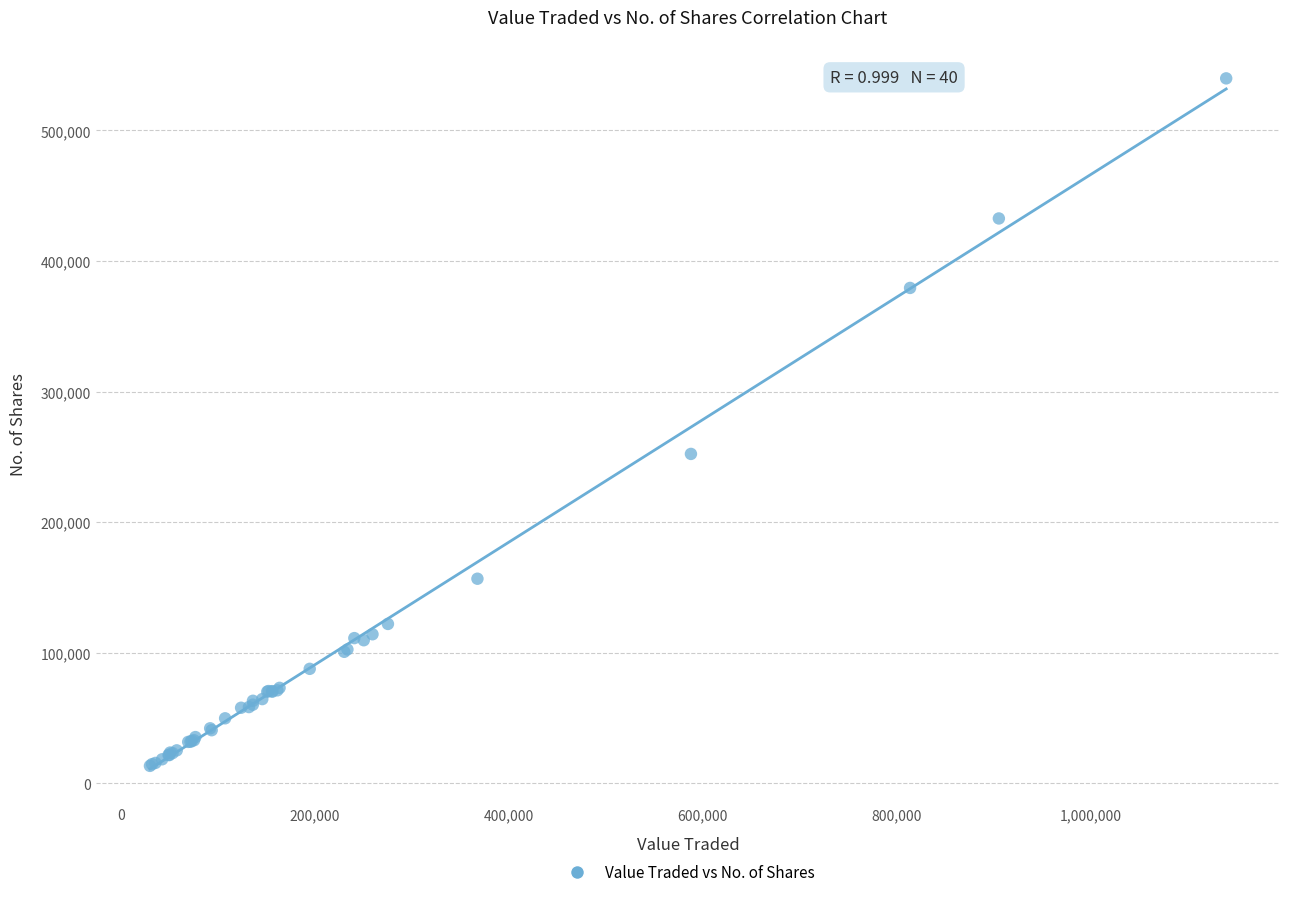

What Y value in the scatter plot is closest to 276687?

252341